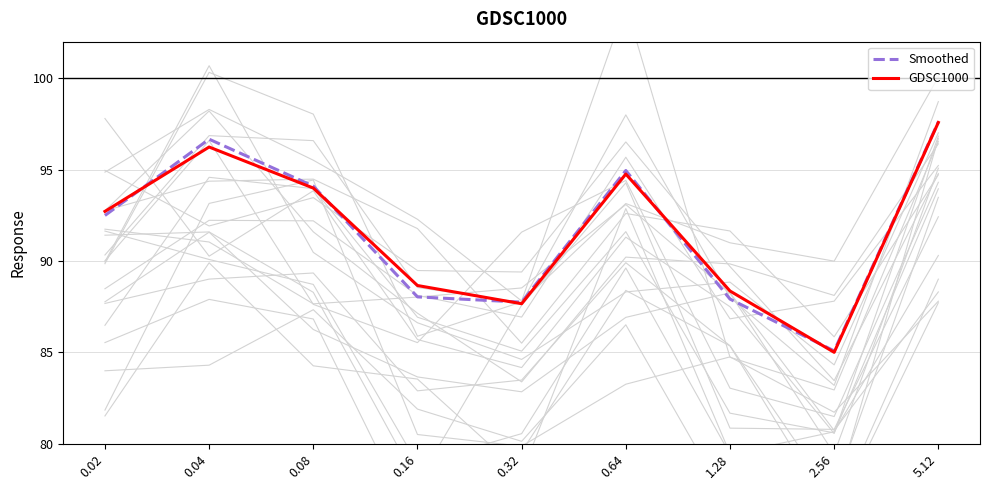

Rank the series by their average value, from highest to lowest.

GDSC1000, Smoothed